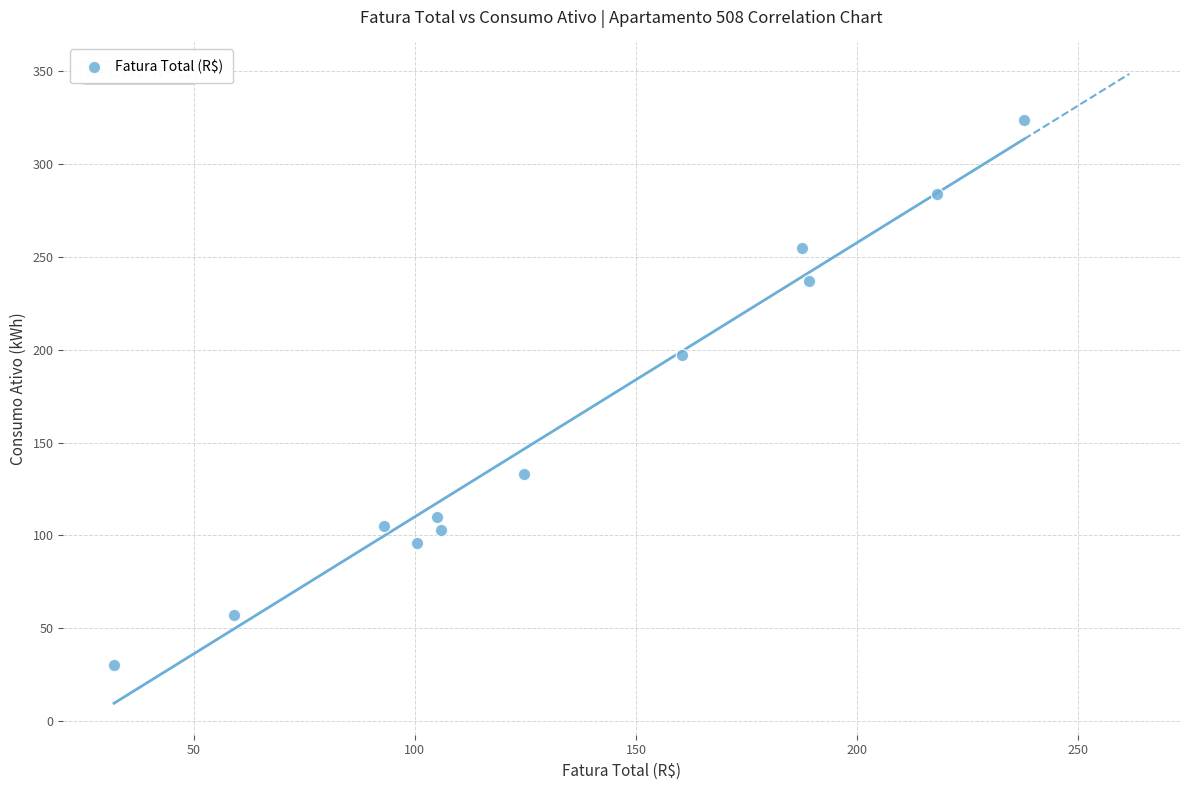

What Y value in the scatter plot is closest to 177?

197